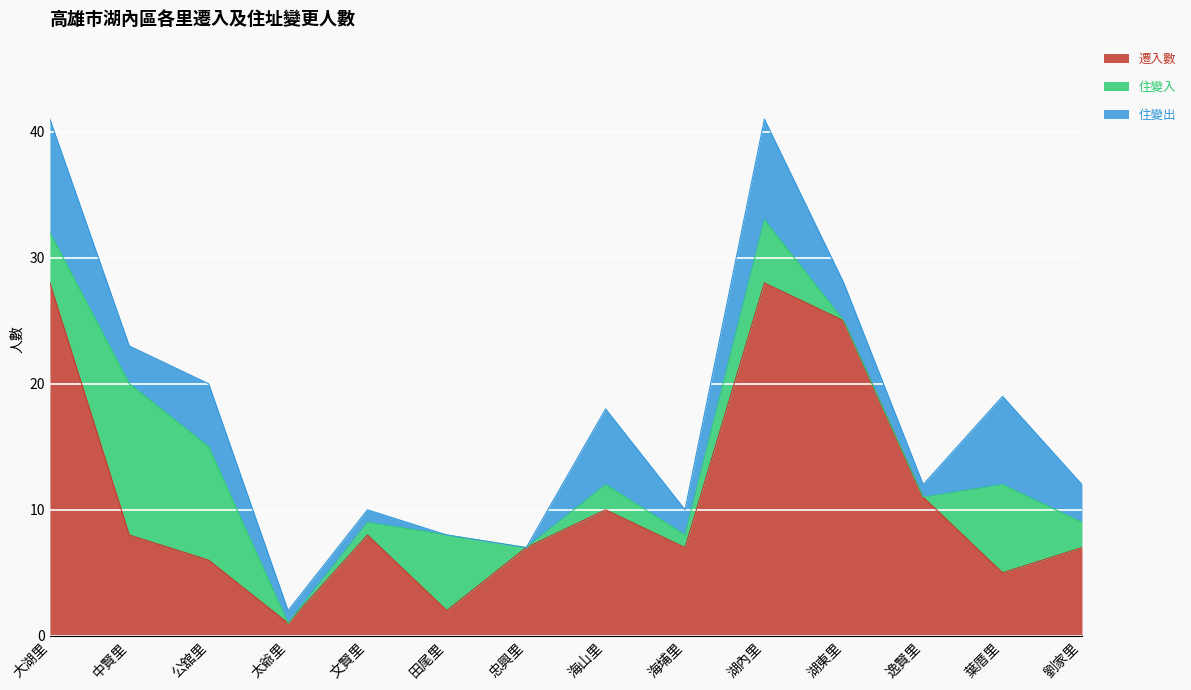

What is the greatest value displayed?

28